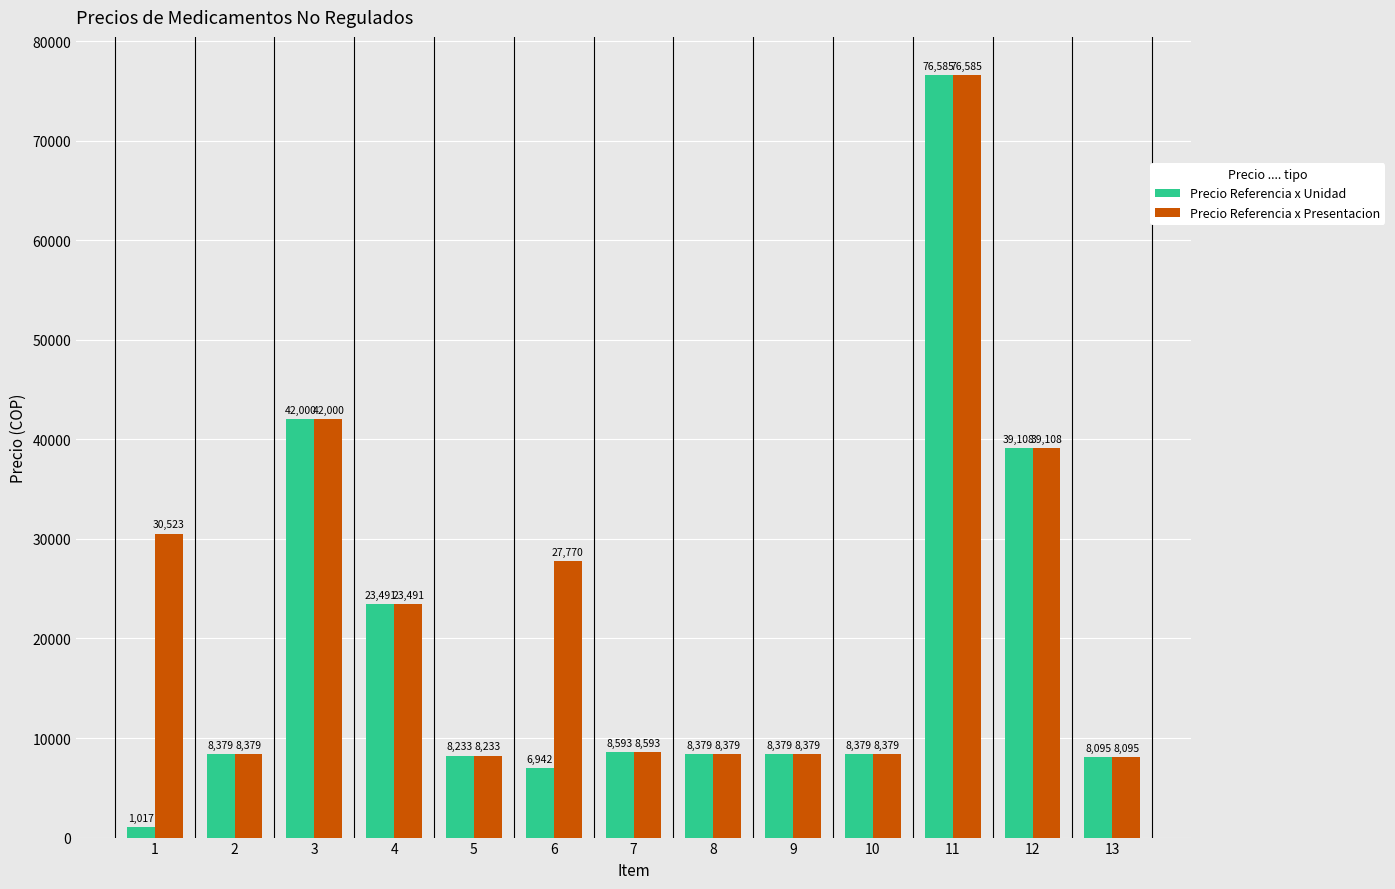

What is the difference between the second highest and minimum values in the Precio Referencia x Presentacion series?

33904.5